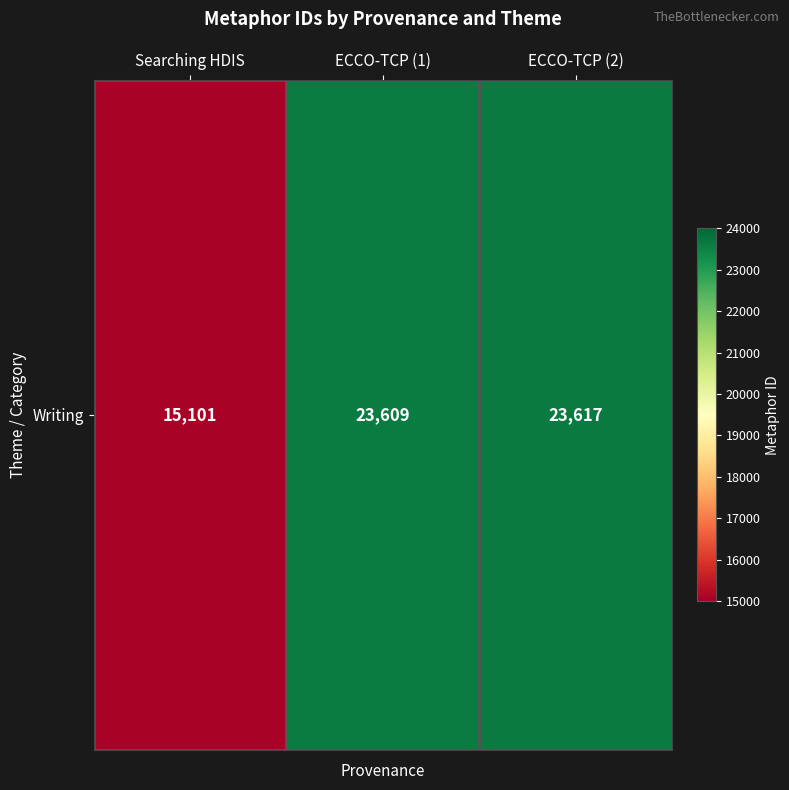

Reading left to right, what are all the values shown in this chart?

Searching HDIS=15101	ECCO-TCP (1)=23609	ECCO-TCP (2)=23617